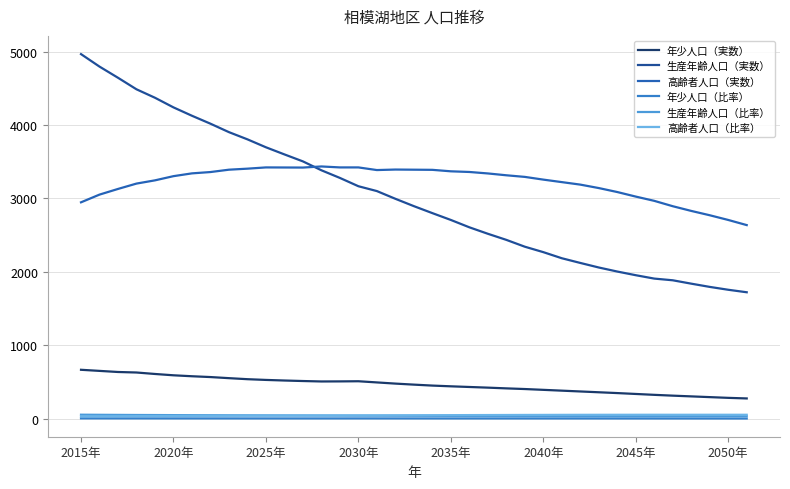

In 高齢者人口（比率）, how many points are higher than both neighbors (excluding endpoints)?

1